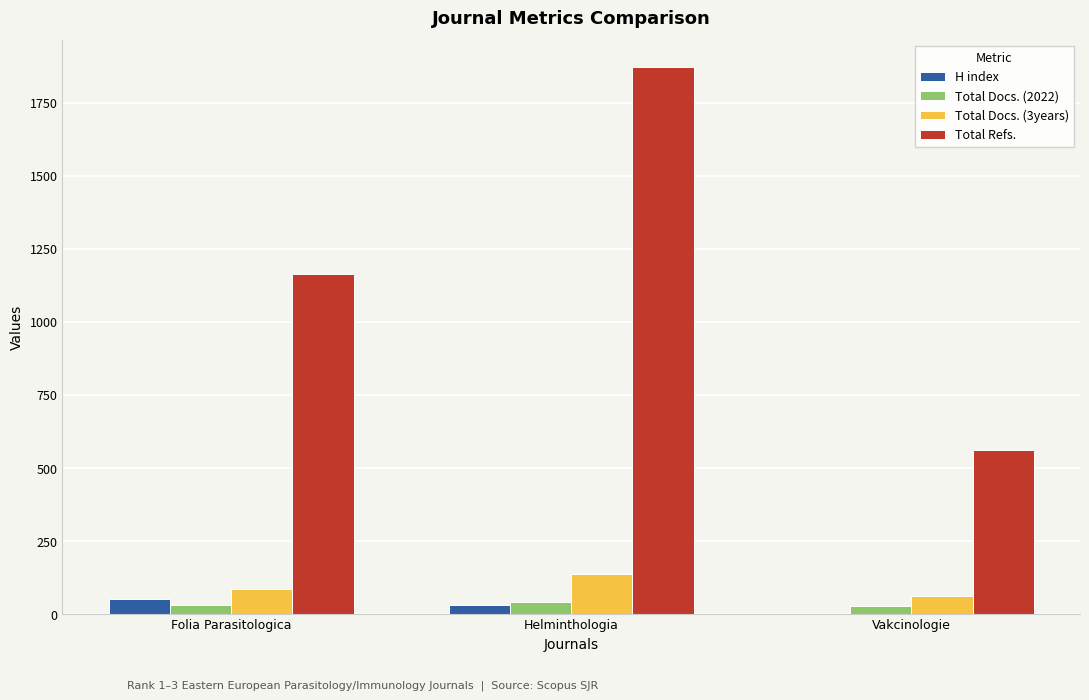

At which category is the sum across all series the highest?

Helminthologia